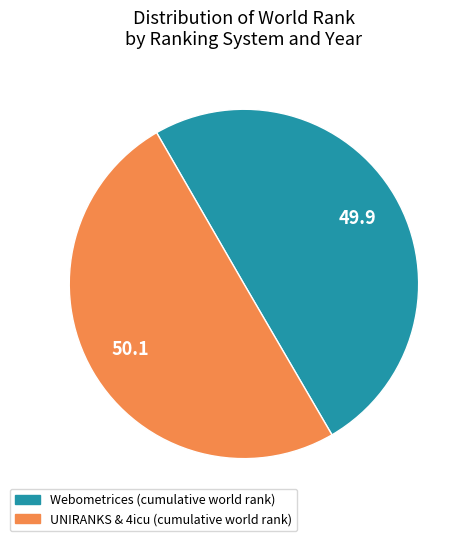

Is it true that Webometrices (cumulative world rank) is 50% of the pie?

True